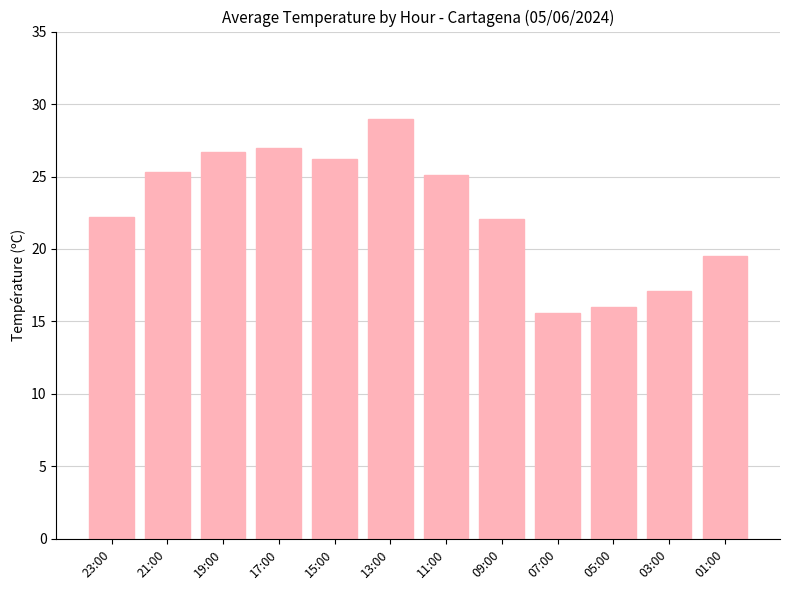

What is the label of the 2nd bar from the right?

03:00